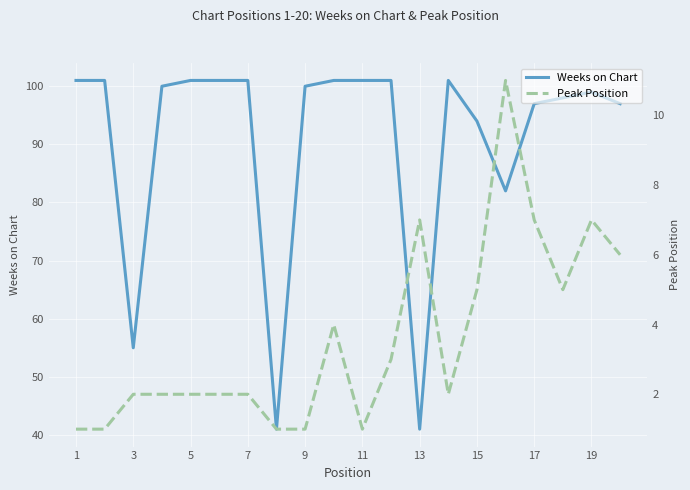

True or false: Weeks on Chart and Peak Position cross at least once.

False